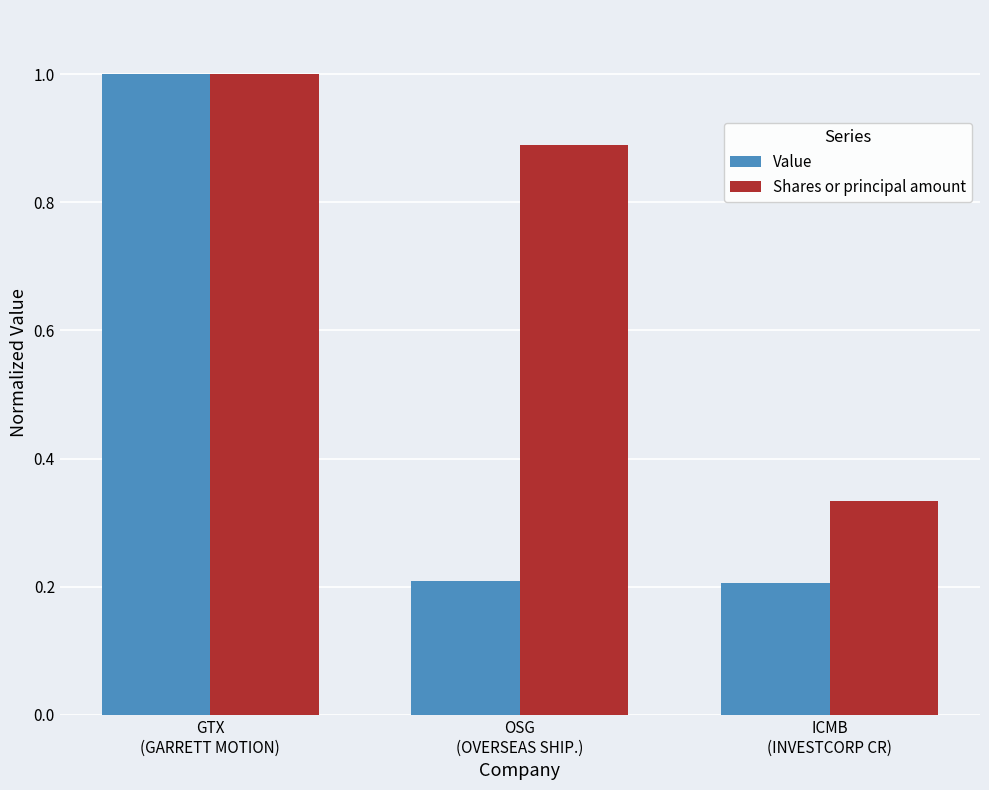

What is the average value of the Value series?

0.5